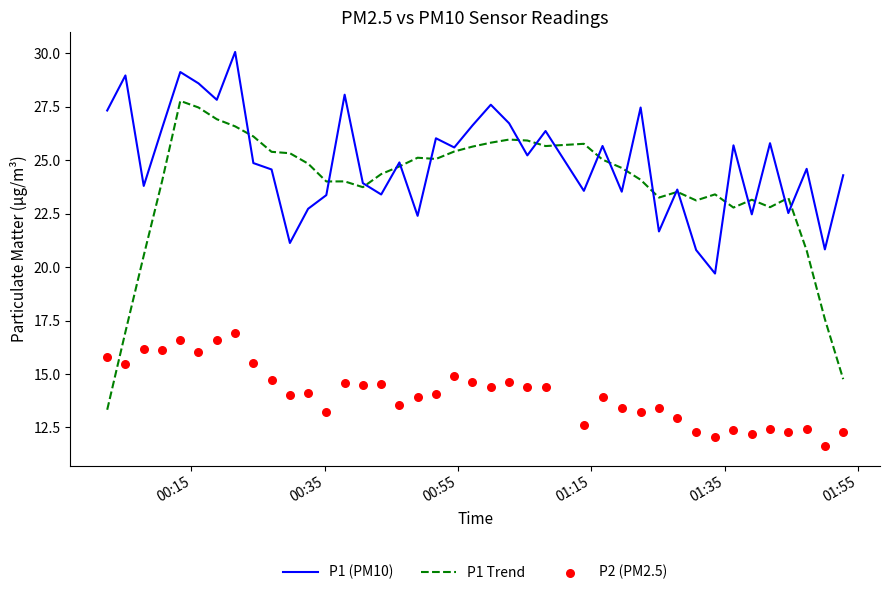

What is the maximum value for P1 (PM10)?

30.1